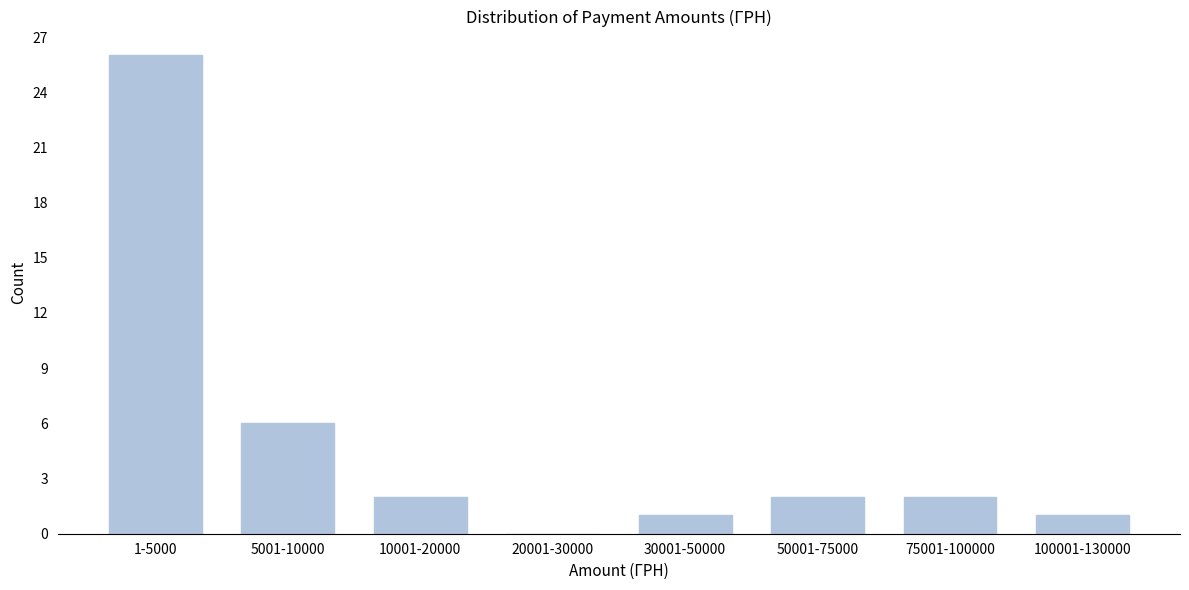

Reading right to left, transcribe all the data shown in this chart.

100001-130000=1	75001-100000=2	50001-75000=2	30001-50000=1	20001-30000=0	10001-20000=2	5001-10000=6	1-5000=26